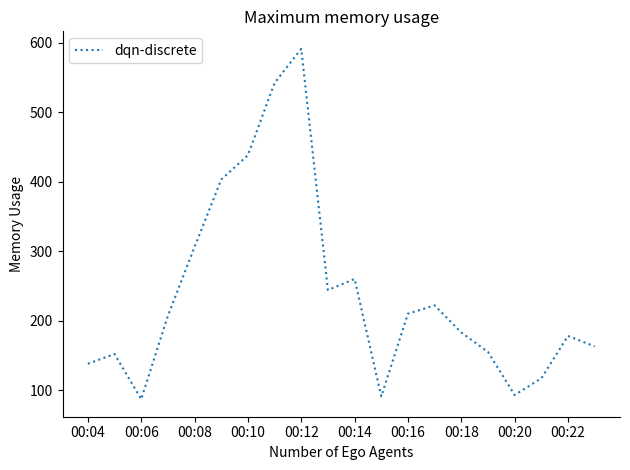

What is the difference between the maximum and minimum values?

504